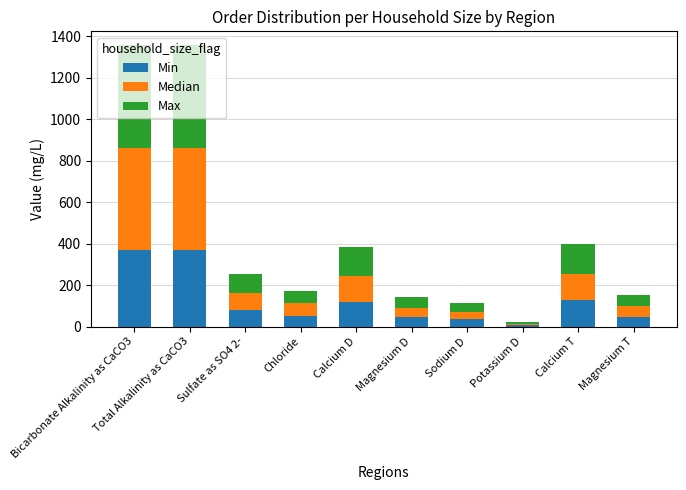

What is the total value across all series at Chloride?

172.5